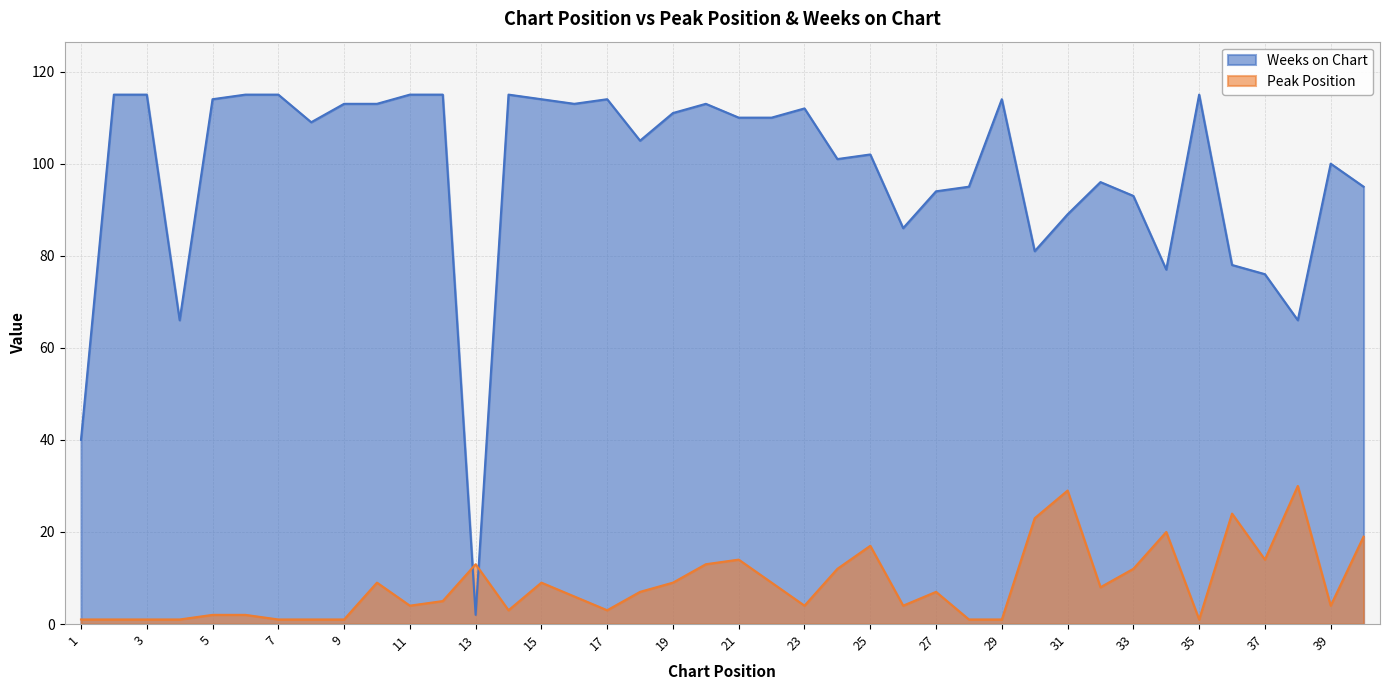

List the series in order of their peak value, lowest first.

Peak Position, Weeks on Chart